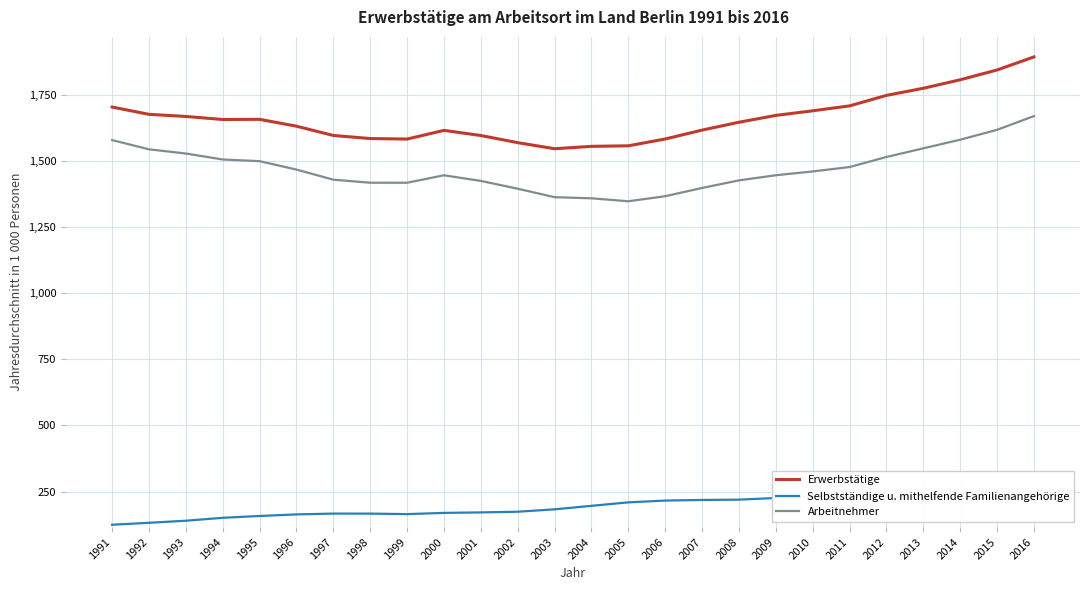

Count the number of data series in this chart.

3